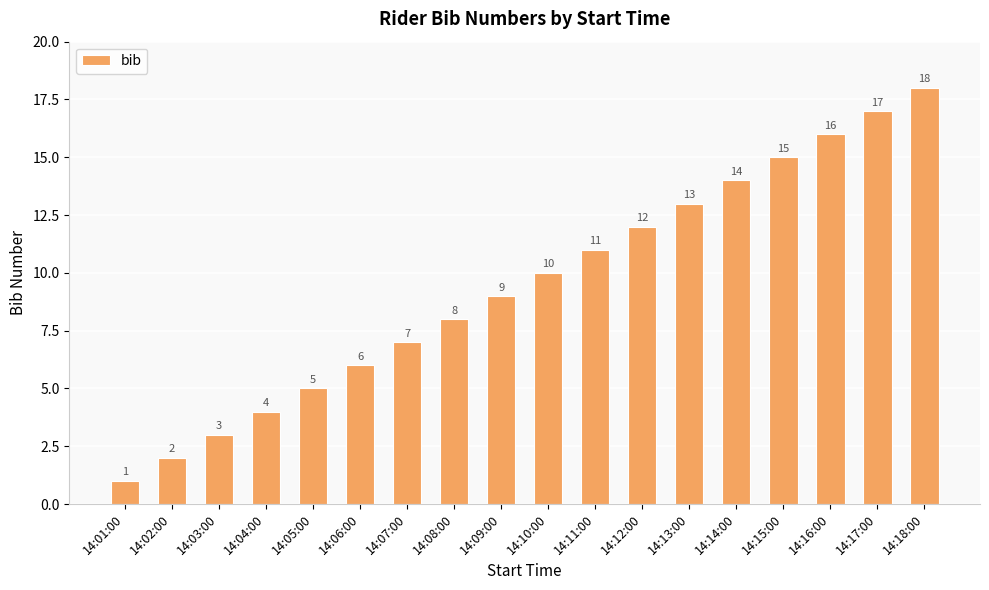

What is the difference between the second highest and second lowest values?

15